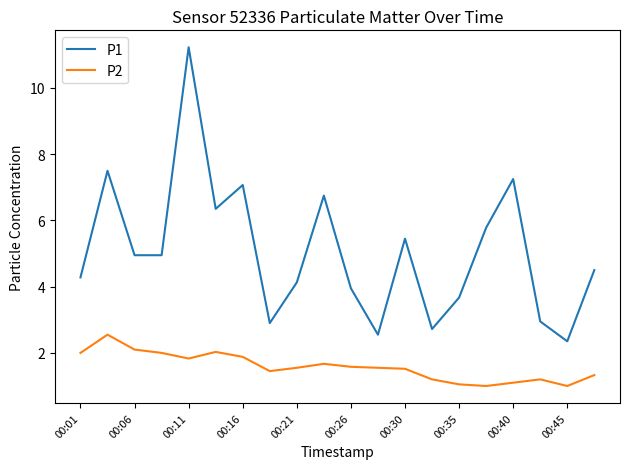

At how many categories does at least one series exceed 4?

13